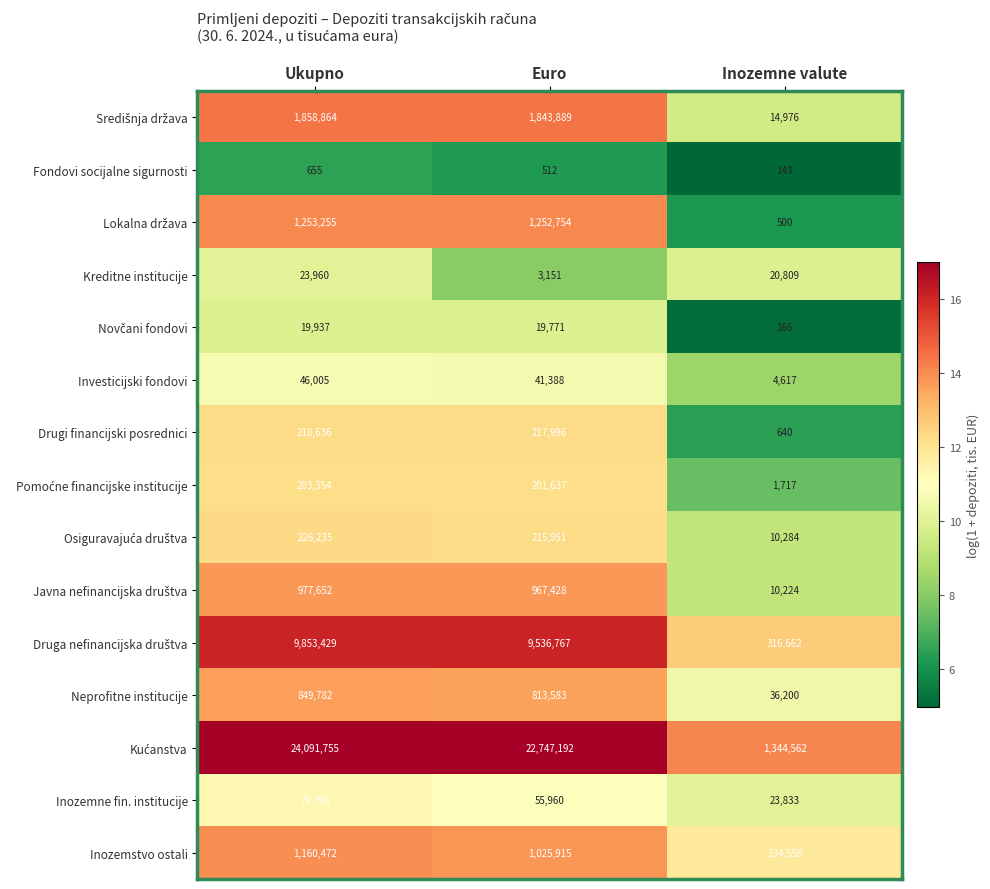

What is the smallest value displayed?

143